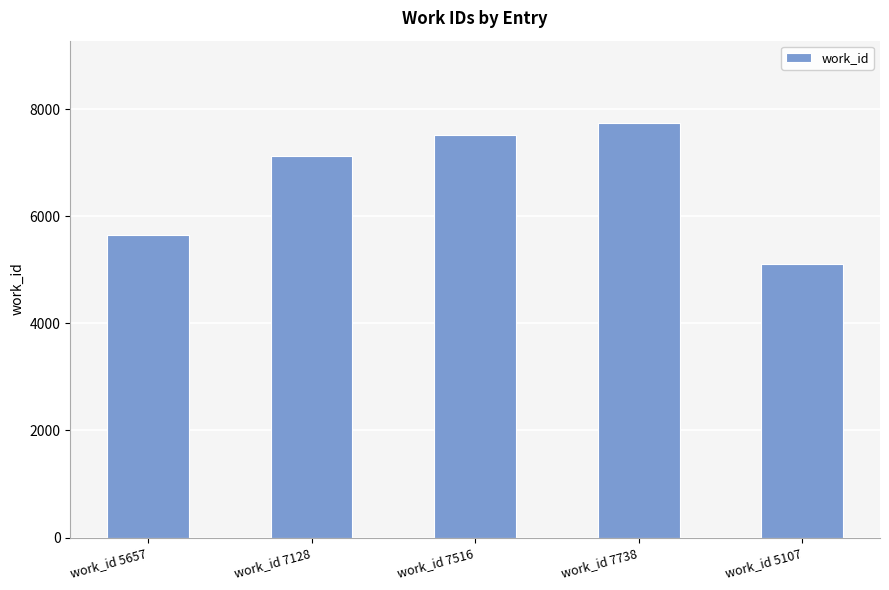

What is the minimum value shown in the chart?

5107